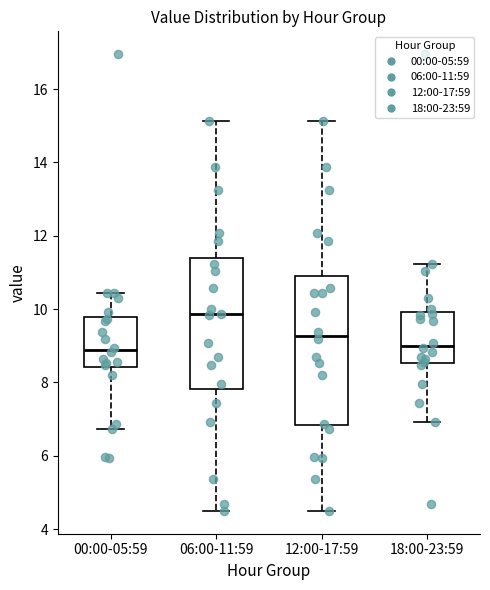

Where does the upper whisker of the box for 18:00-23:59 end on the y-axis? The values are not printed on the chart, so give them approximately, as read against the axis.

11.2